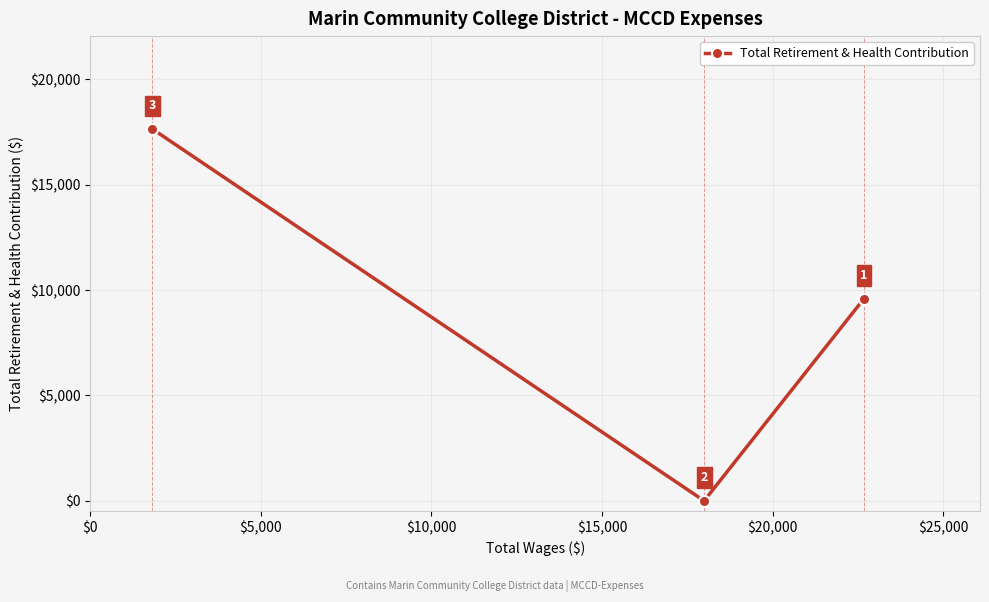

What is the value of the 3rd point from the left?

9594